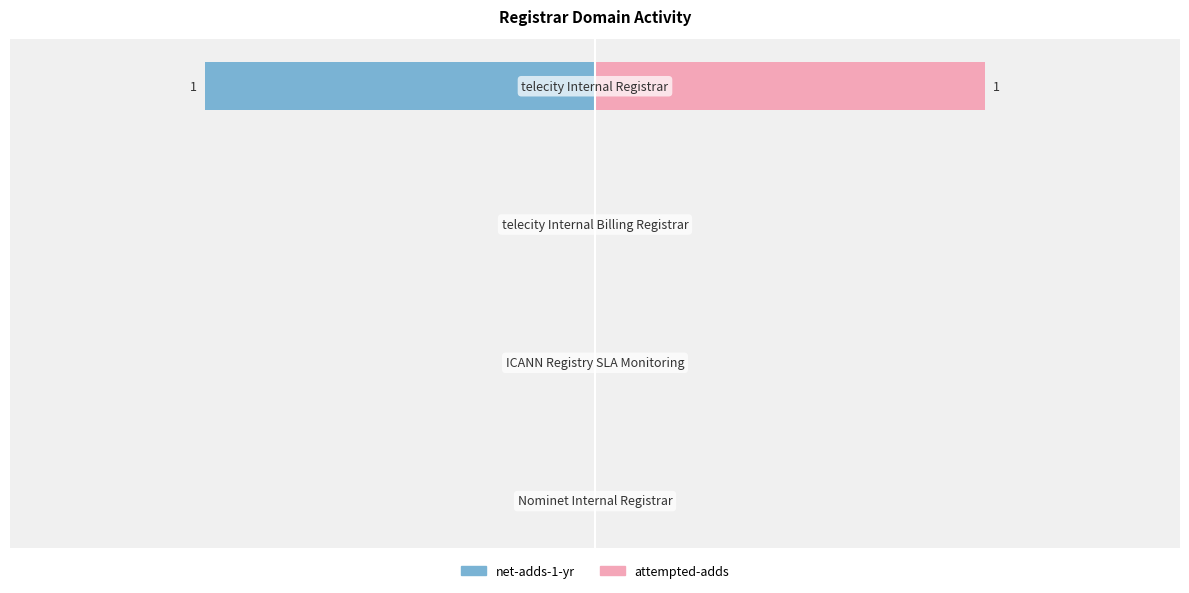

At −0.5, list the series in order from smallest to largest.

net-adds-1-yr, attempted-adds